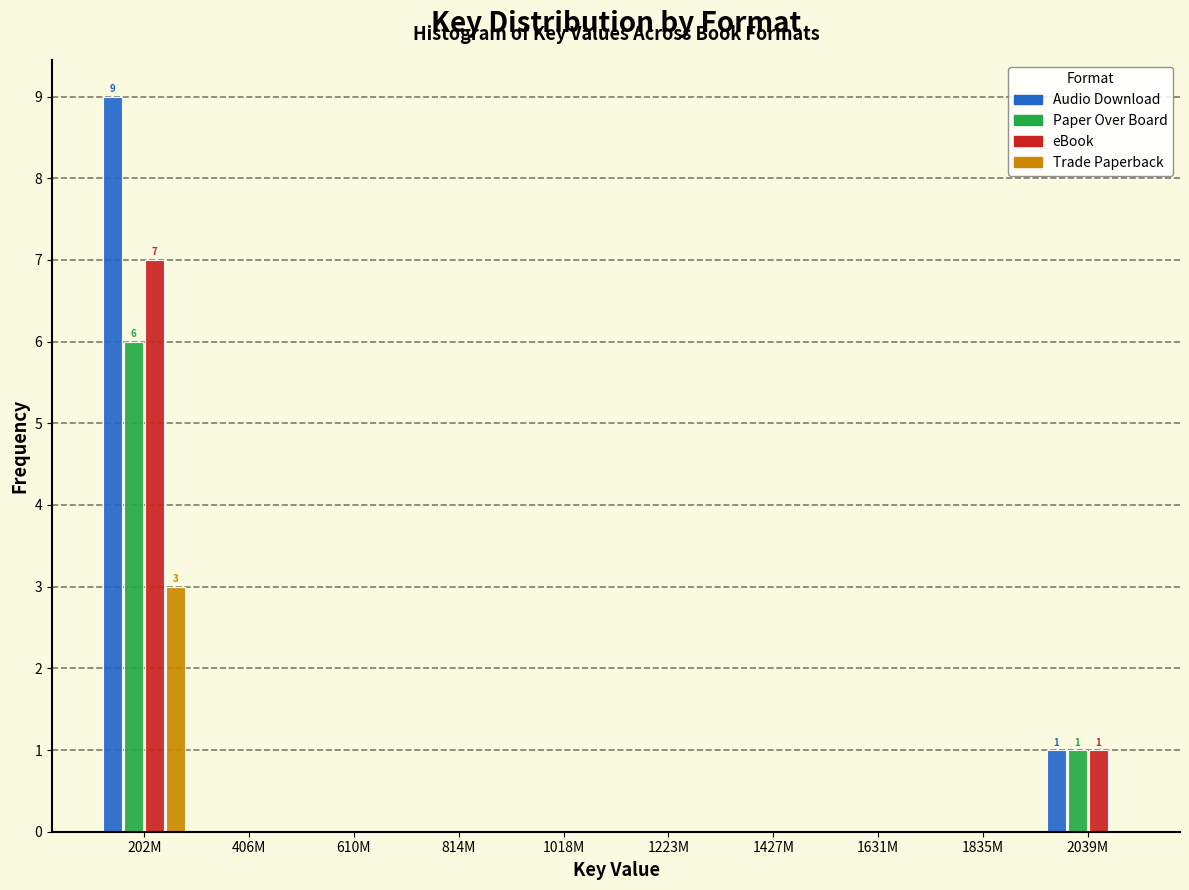

At which category is the sum across all series the highest?

202M